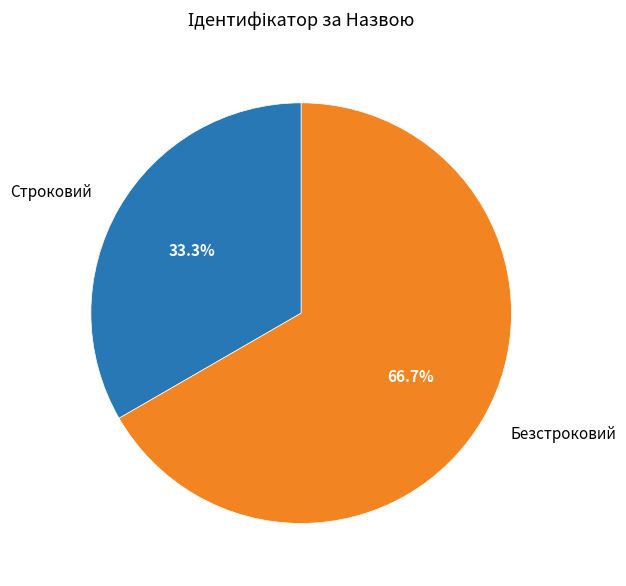

Which has a higher value, Безстроковий or Строковий?

Безстроковий